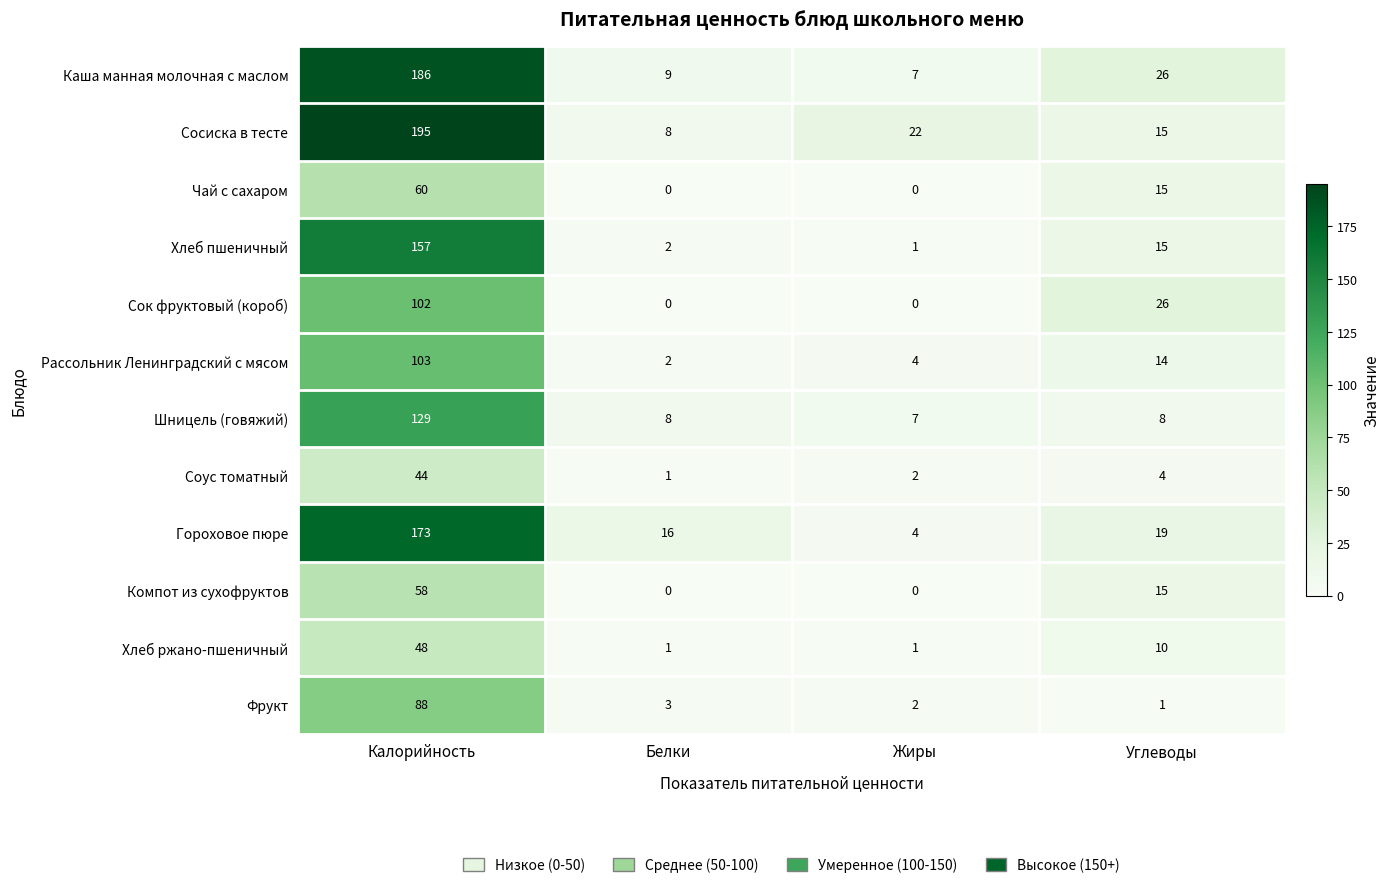

Between Калорийность and Углеводы, which series saw the biggest shift?

Сосиска в тесте